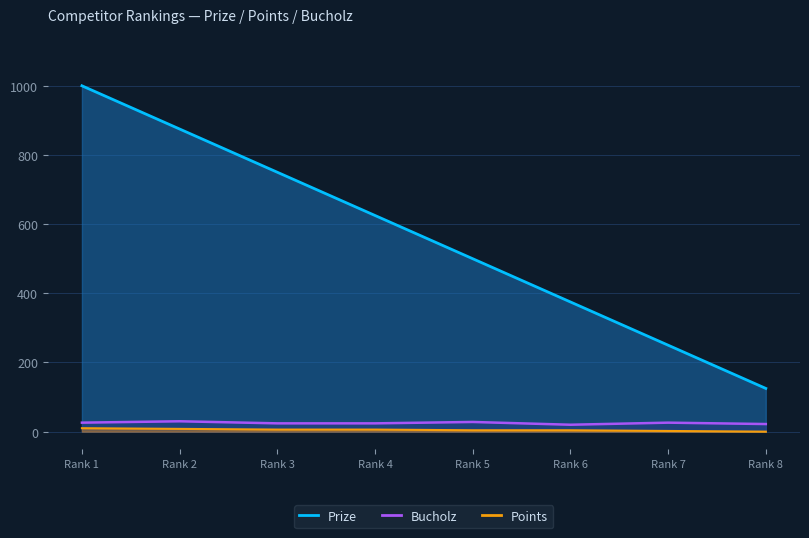

How many values in the Prize series are below 625?

4